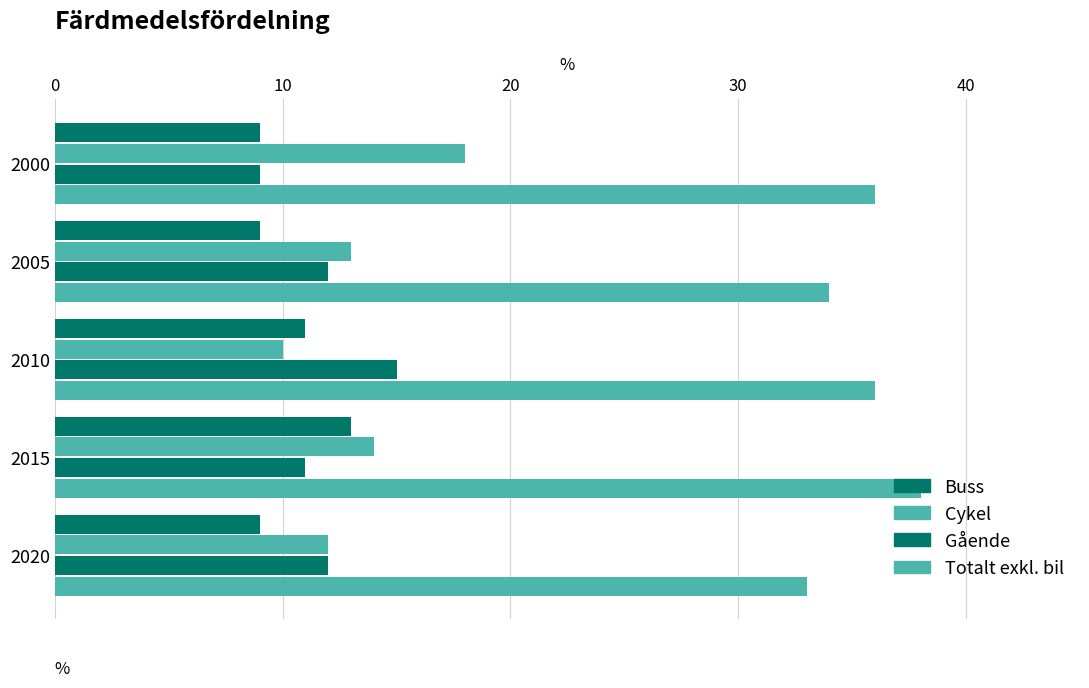

Count the number of categories in the chart.

5